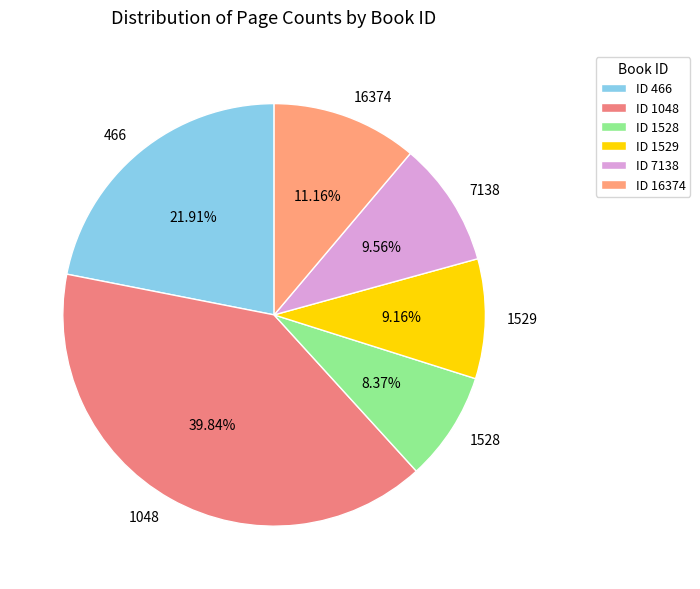

What is the smallest slice in the pie chart?

1528